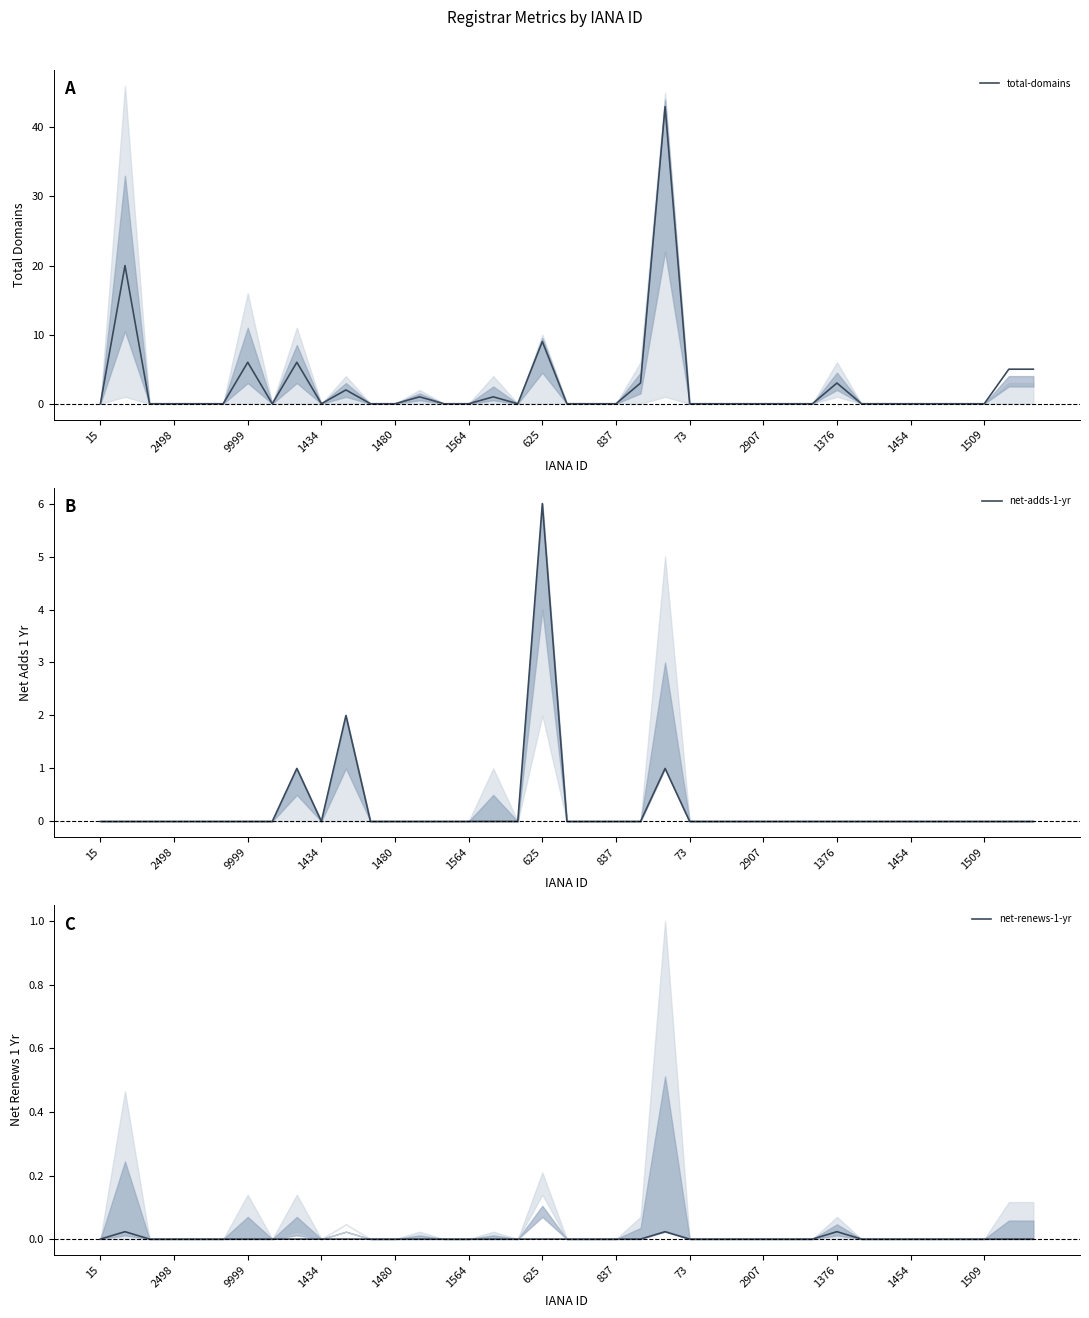

Which category has the lowest value in the net-renews-1-yr series?

15